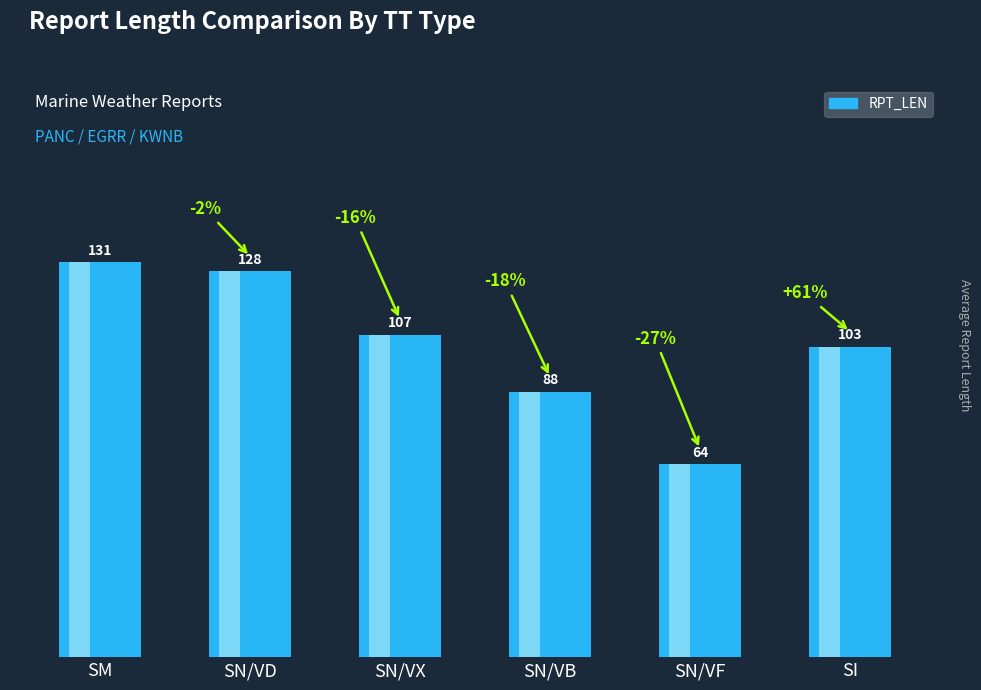

How many distinct data groups are displayed?

1